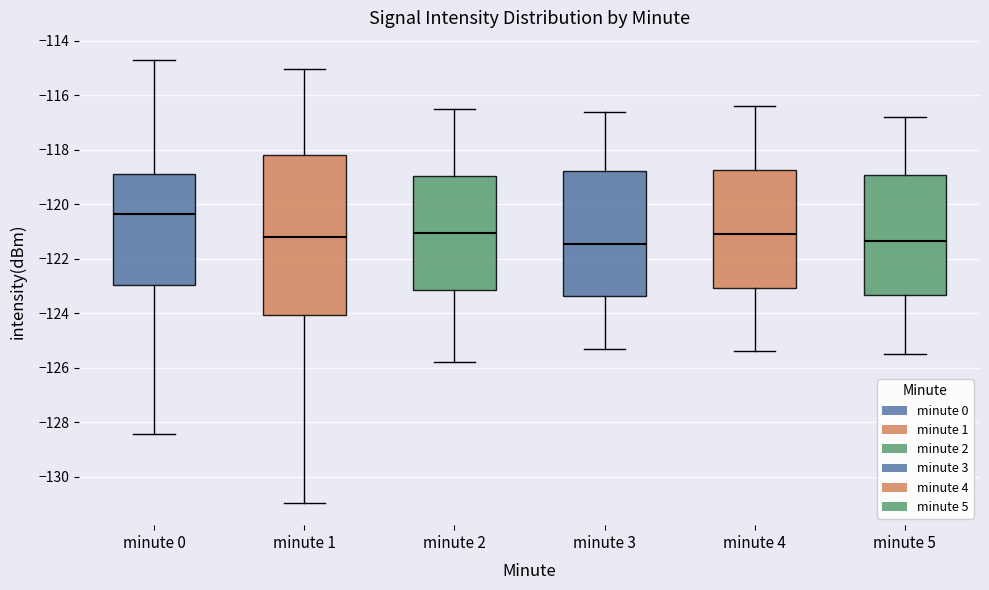

Reading left to right, read every box against the y-axis: the position of its median line, the range the box covers, and the ends of its whiskers. The values are not printed on the chart, so give them approximately, as read against the axis.

minute 0: median -120.4, box -123.0 to -118.8, whiskers -128.4 to -114.8
minute 1: median -121.2, box -124.0 to -118.2, whiskers -131.0 to -115.0
minute 2: median -121.0, box -123.2 to -119.0, whiskers -125.8 to -116.4
minute 3: median -121.4, box -123.4 to -118.8, whiskers -125.2 to -116.6
minute 4: median -121.0, box -123.0 to -118.8, whiskers -125.4 to -116.4
minute 5: median -121.4, box -123.4 to -119.0, whiskers -125.4 to -116.8